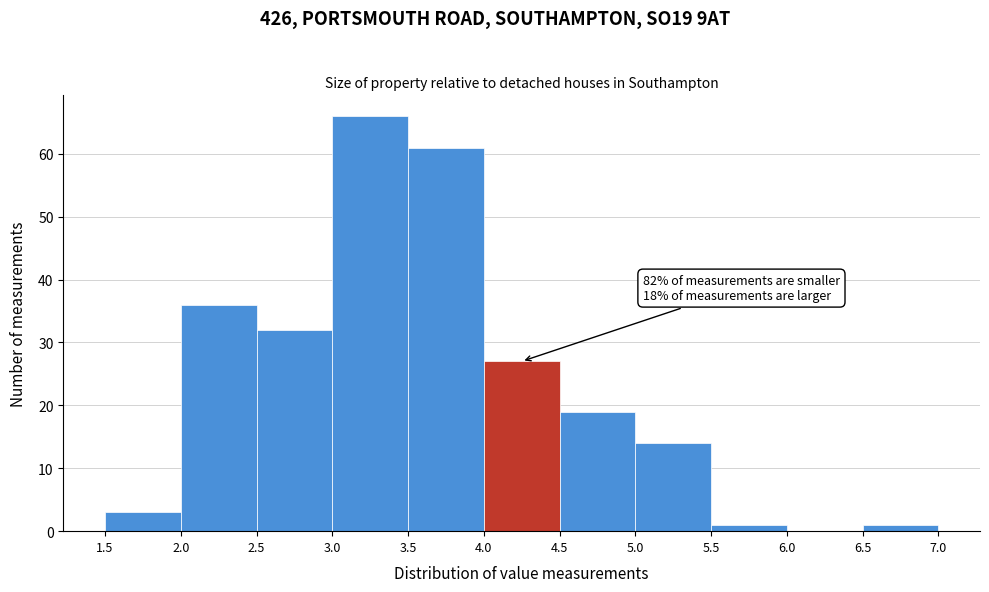

Which range on the x-axis has the tallest bar?

3.0 to 3.5